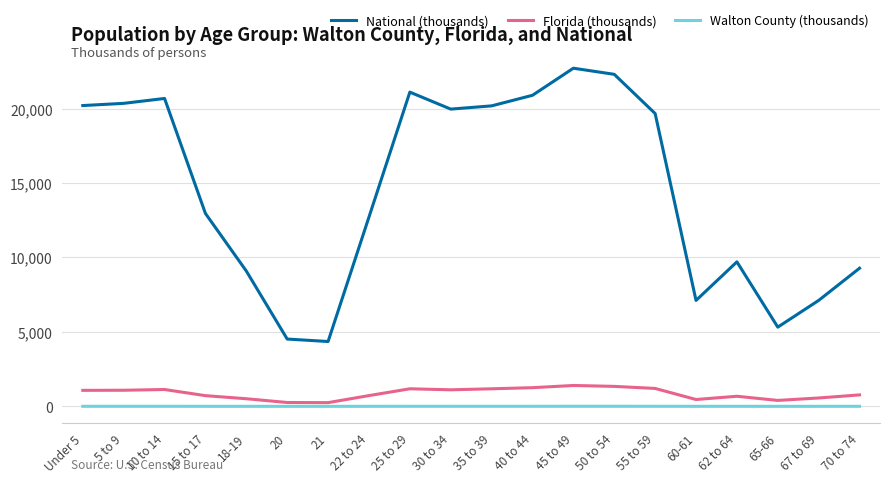

True or false: Florida (thousands) and Walton County (thousands) cross at least once.

False